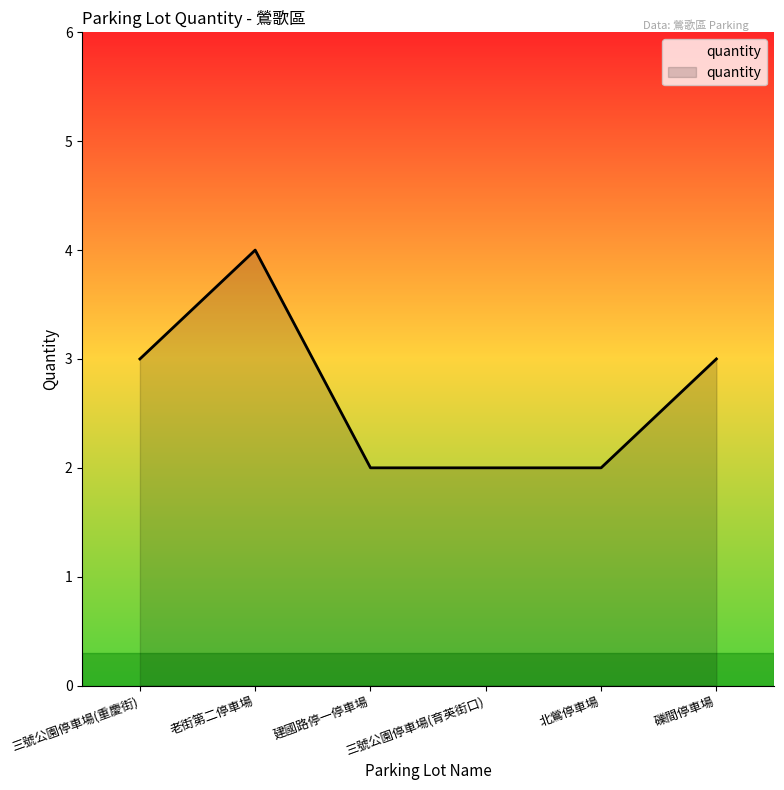

What is the approximate value at 礫間停車場?

3